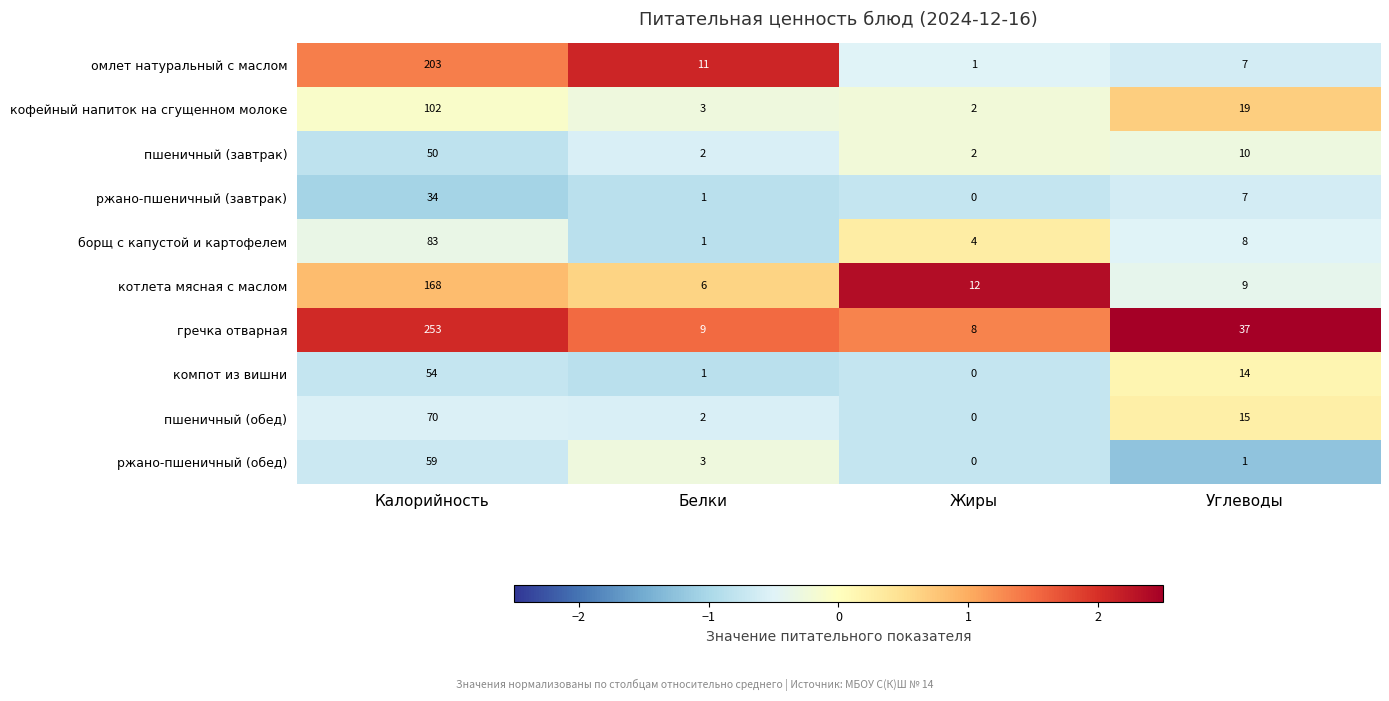

What is the difference between the second highest and second lowest values in the кофейный напиток на сгущенном молоке series?

16